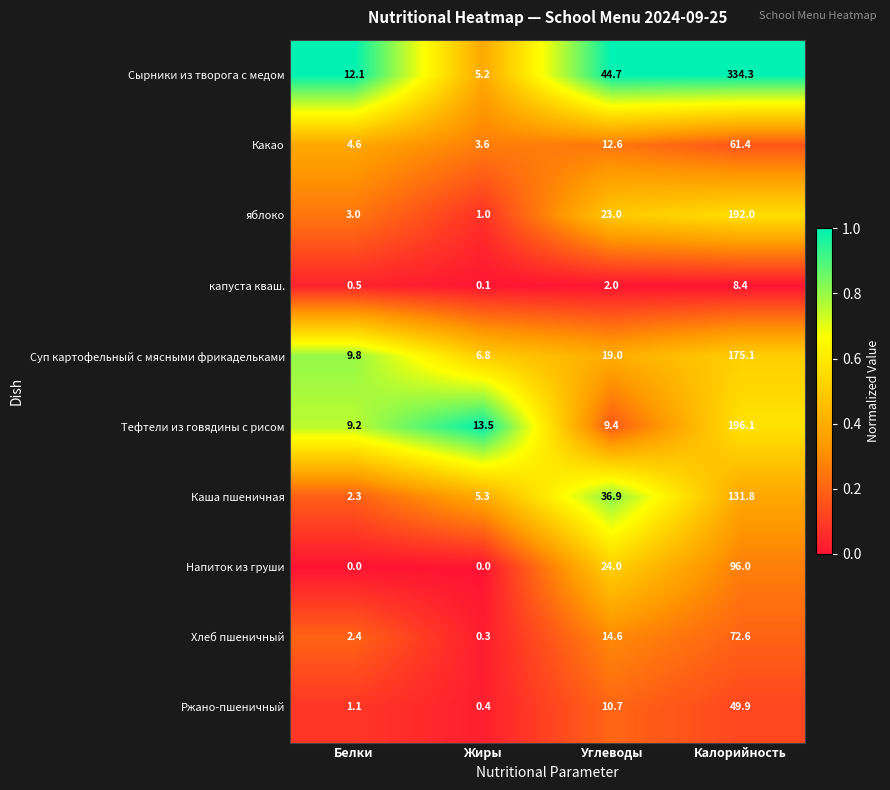

Which category has the highest value in the Ржано-пшеничный series?

Калорийность